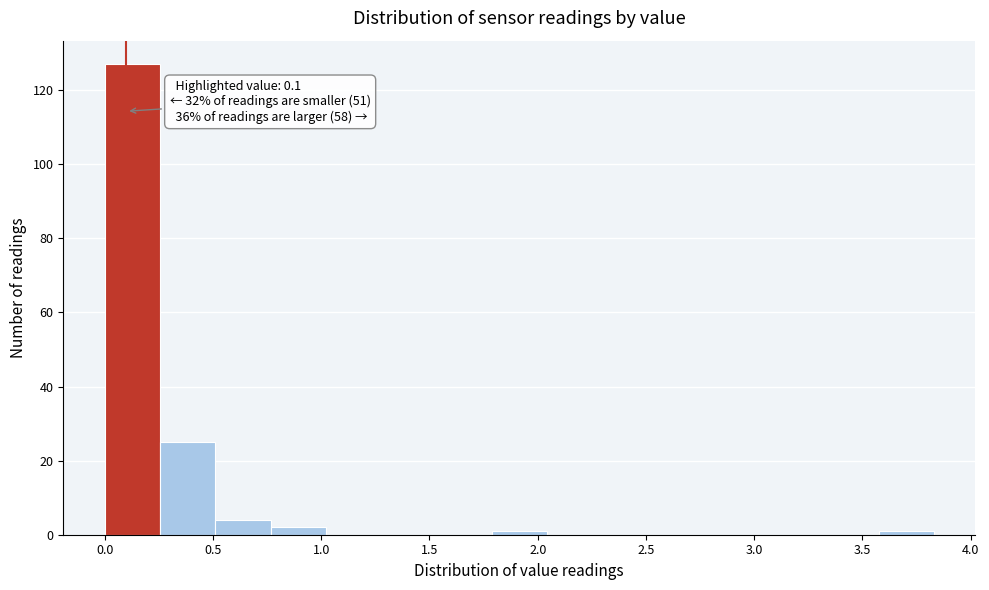

Over which range of the x-axis is the bar tallest?

0.00 to 0.25